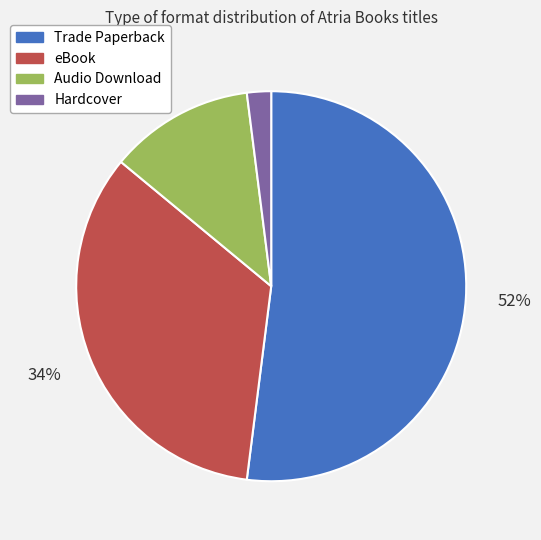

To the nearest percent, what is the difference between the Trade Paperback and Hardcover slice percentages?

50%